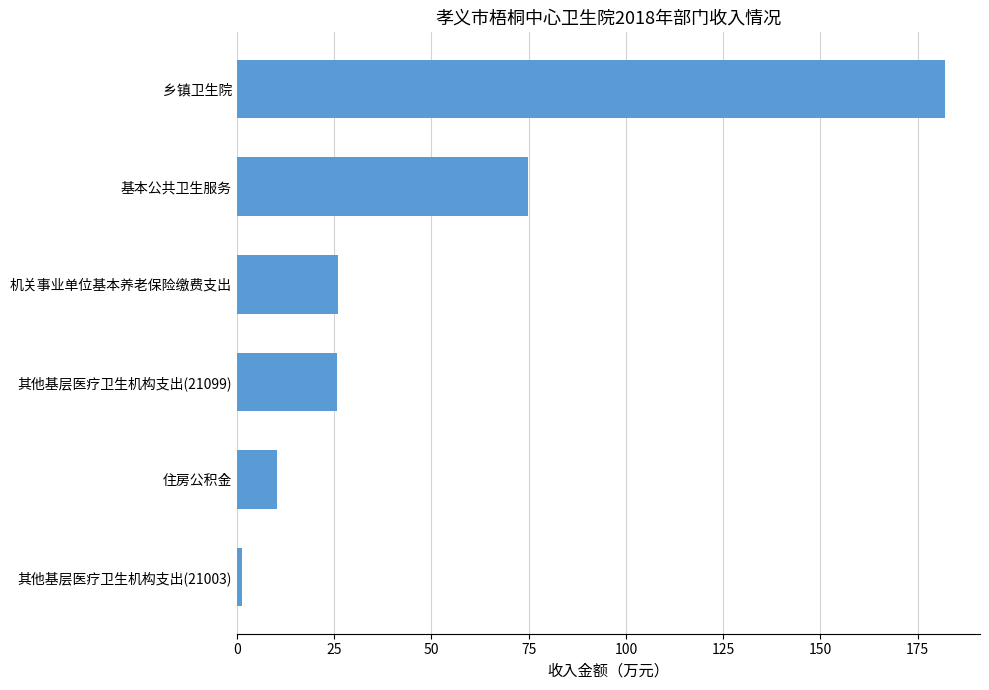

Where is the data nearest to the value 91?

基本公共卫生服务